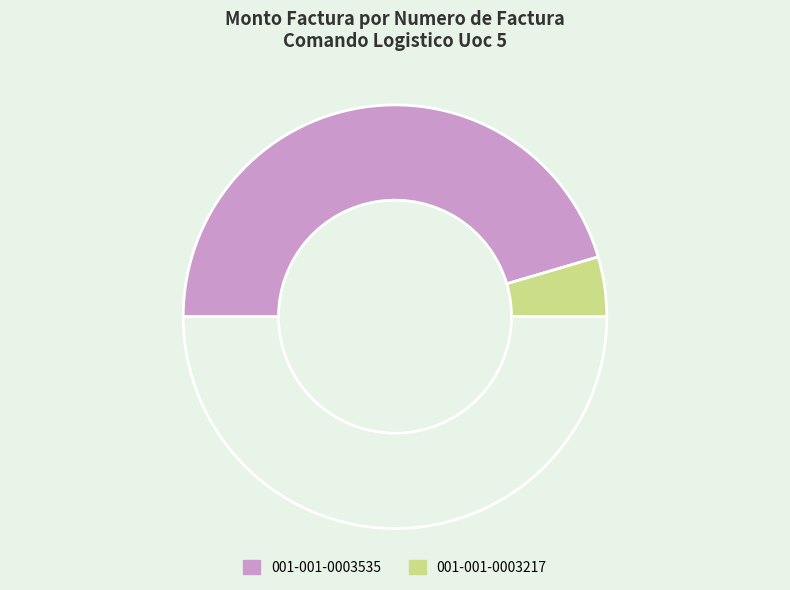

Which category has the biggest portion of the pie?

001-001-0003535